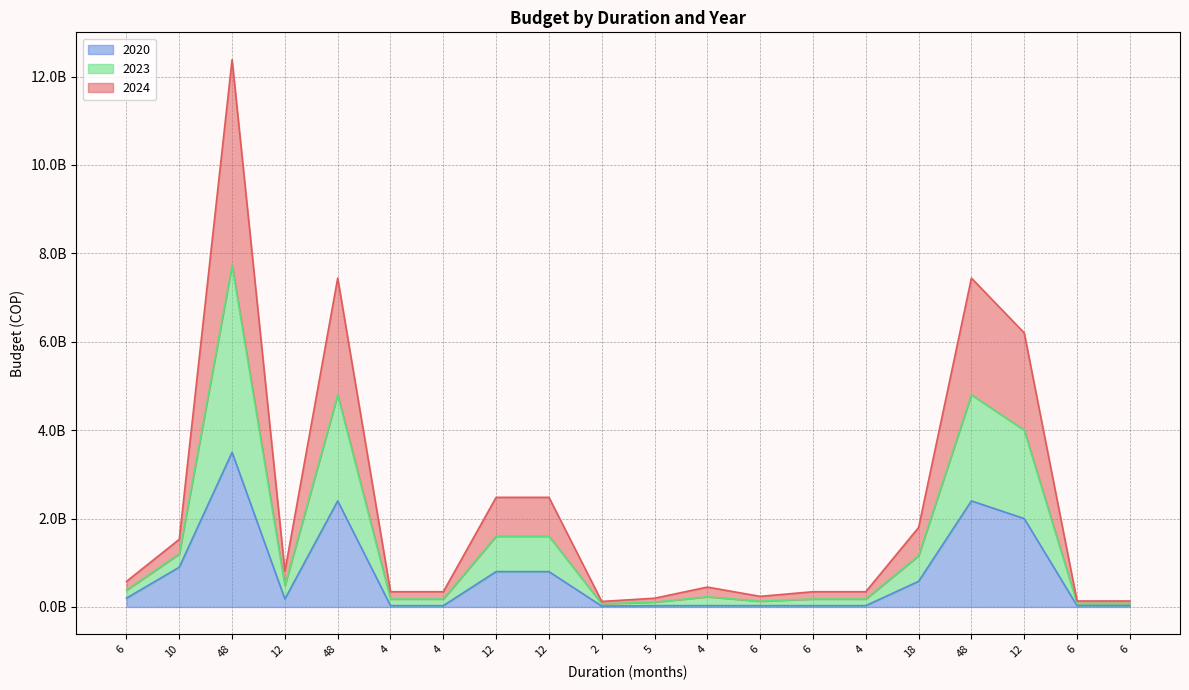

In 2023, how many points are higher than both neighbors (excluding endpoints)?

4